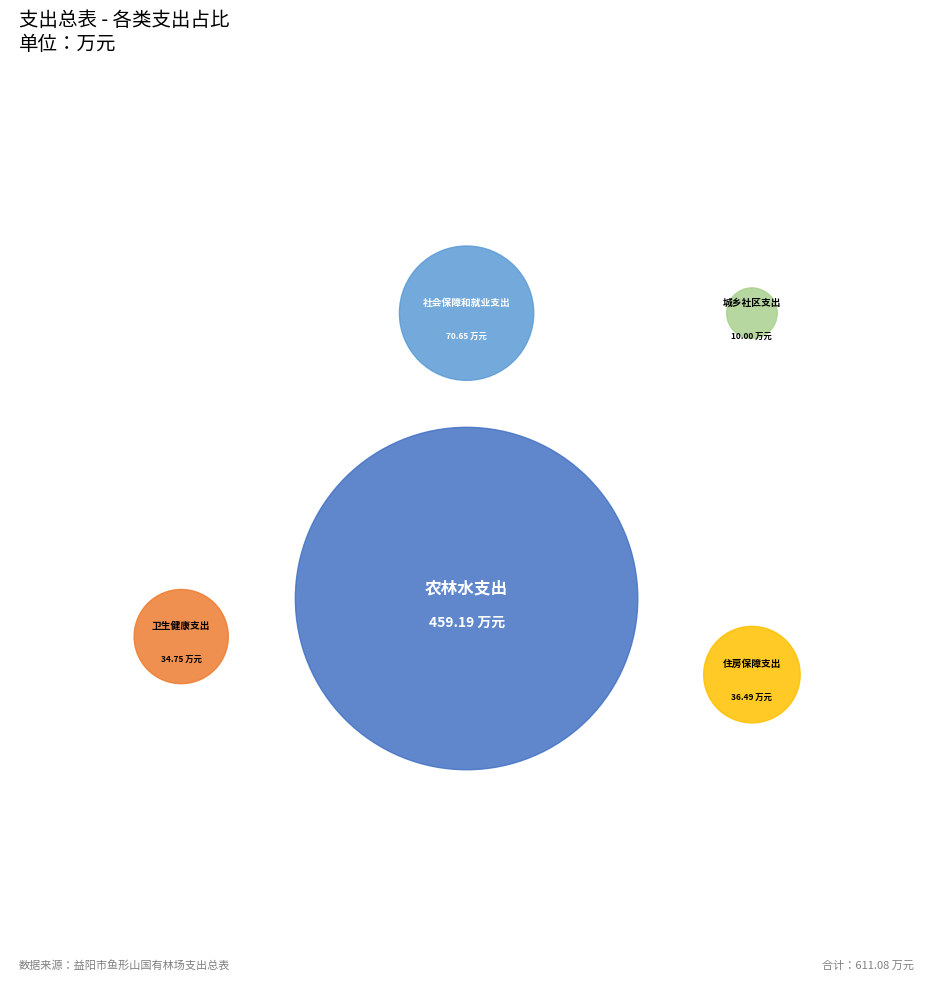

How many segments does this pie chart have?

5